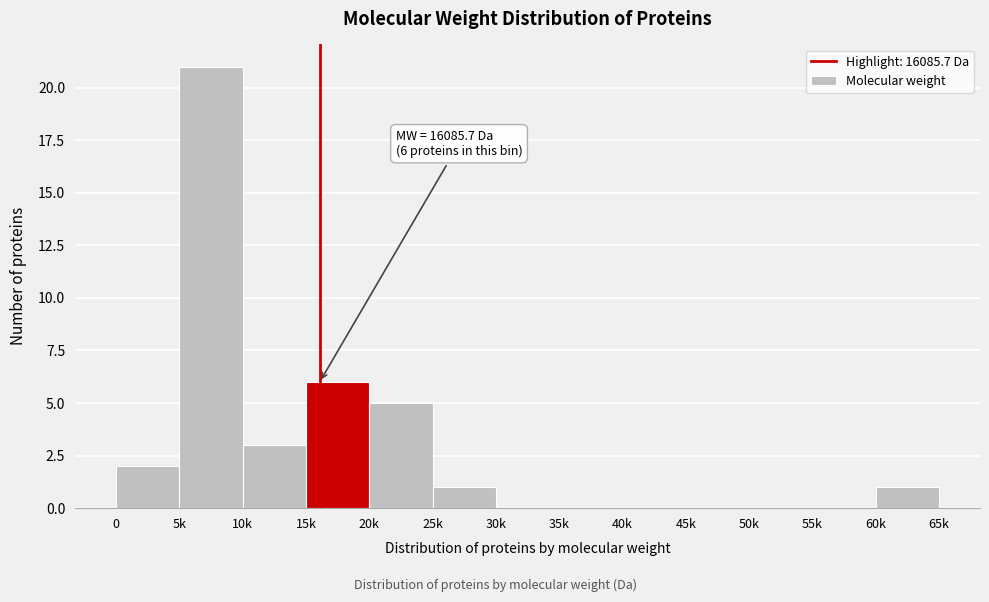

Reading left to right, extract all data points from this chart.

0=2	5k=21	10k=3	15k=6	20k=5	25k=1	30k=0	35k=0	40k=0	45k=0	50k=0	55k=0	60k=1